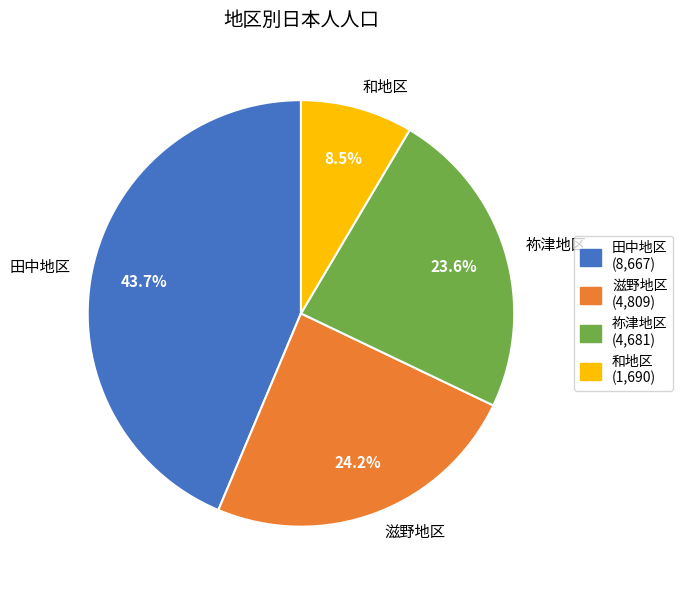

To the nearest percent, what percentage of the pie is 田中地区?

44%